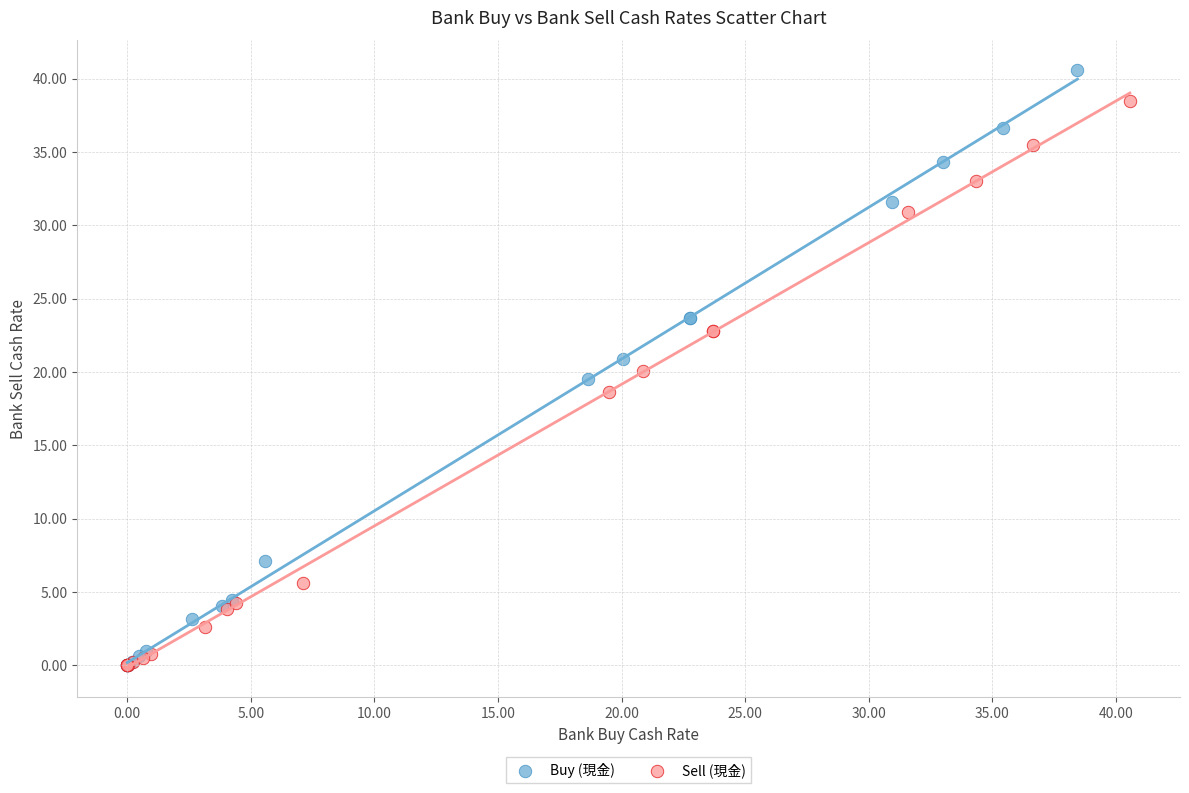

Which series has the widest spread of Y values?

Buy (現金)